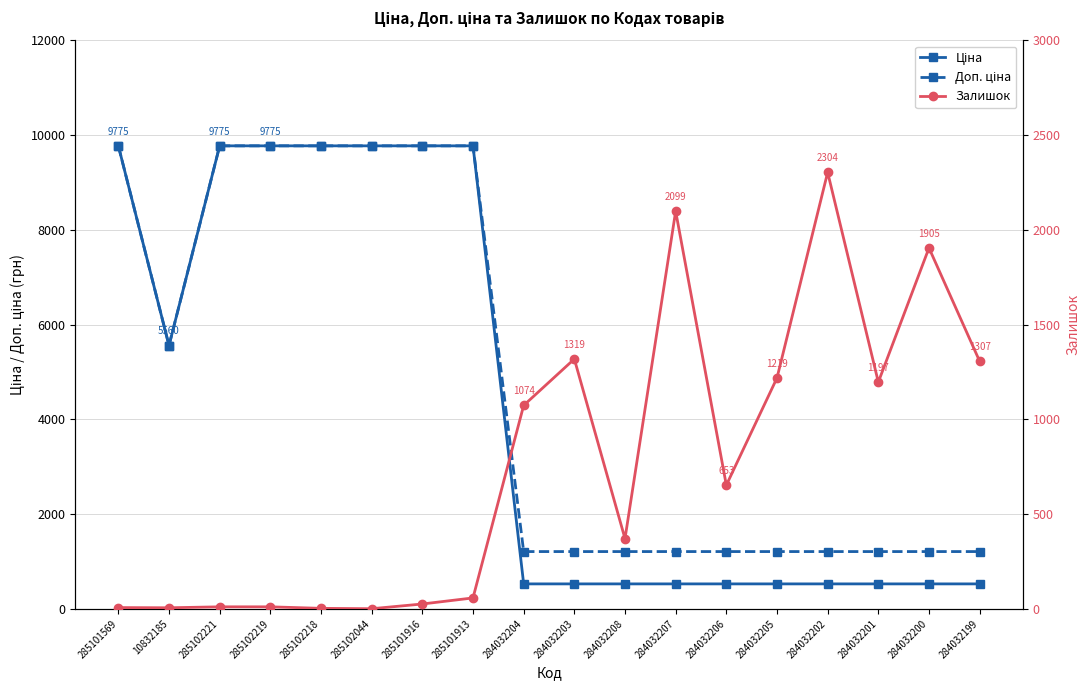

Which label corresponds to the smallest value in the chart?

285102044